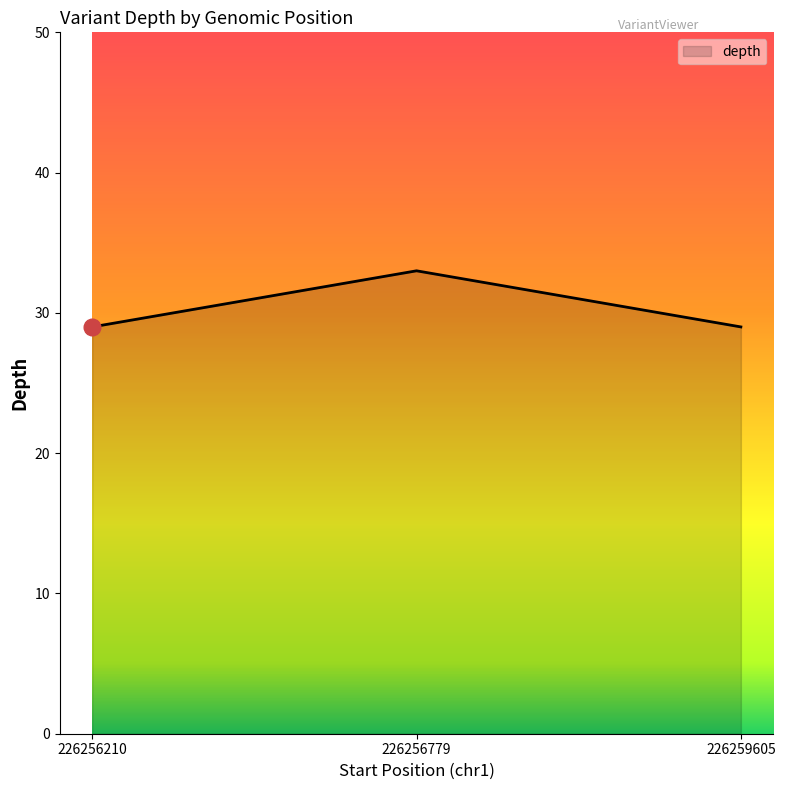

What is the greatest value displayed?

33